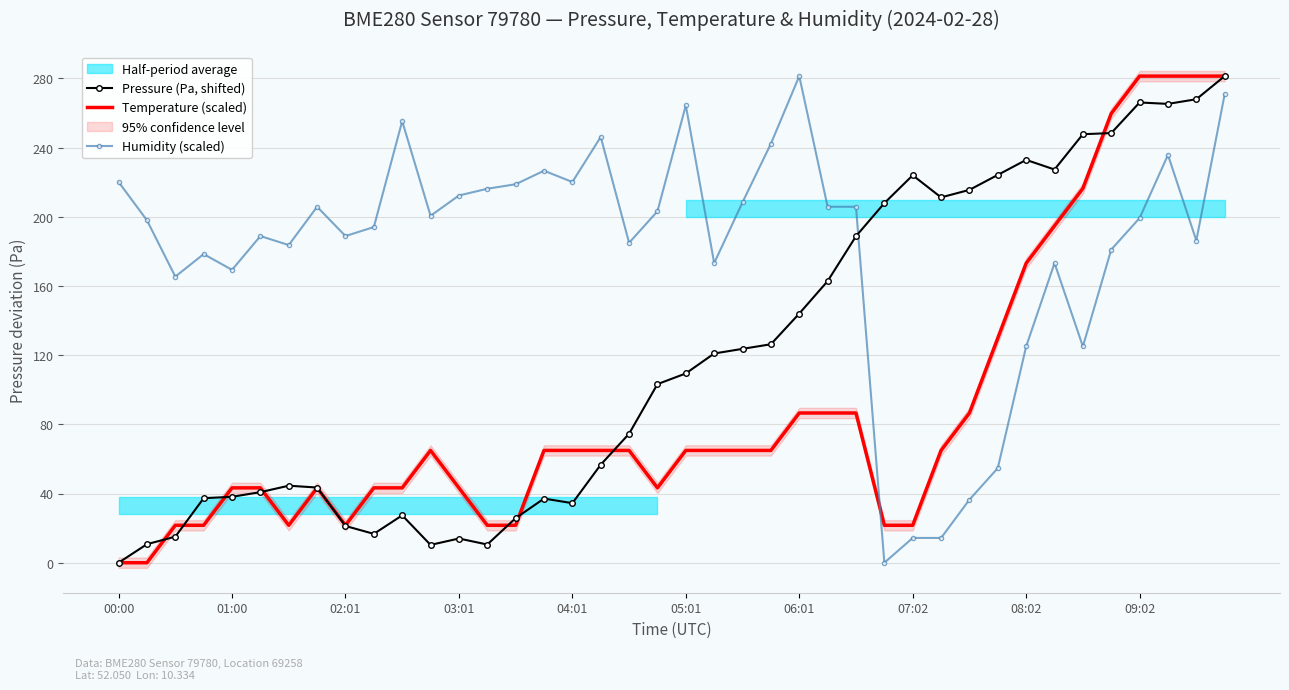

The value of Pressure (Pa, shifted) at 25 is 38.9. True or false?

False